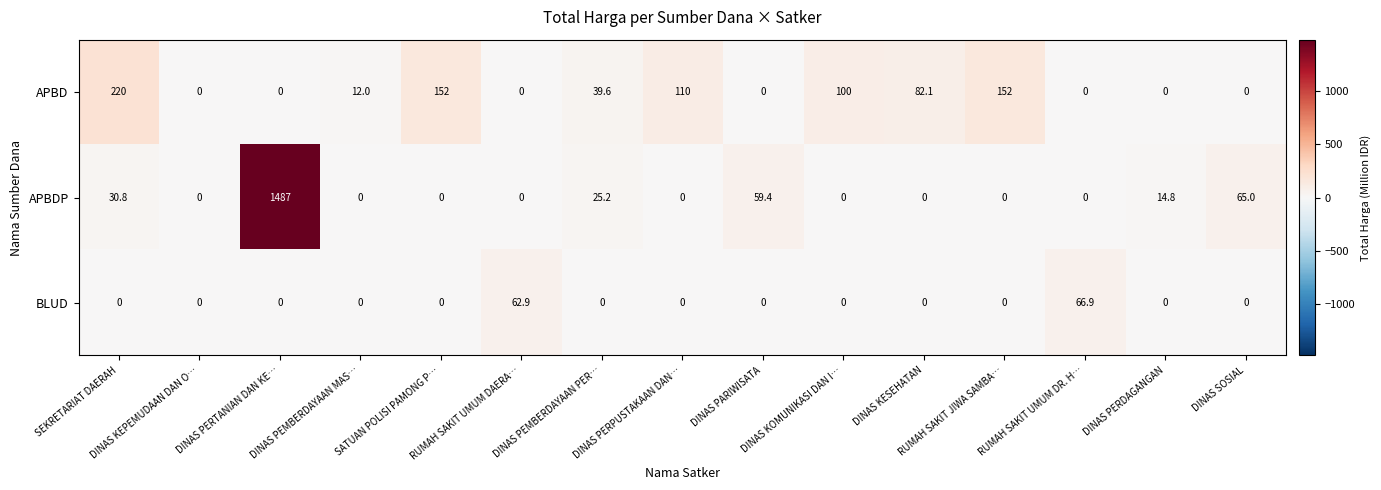

What is the maximum value shown in the chart?

1487.0